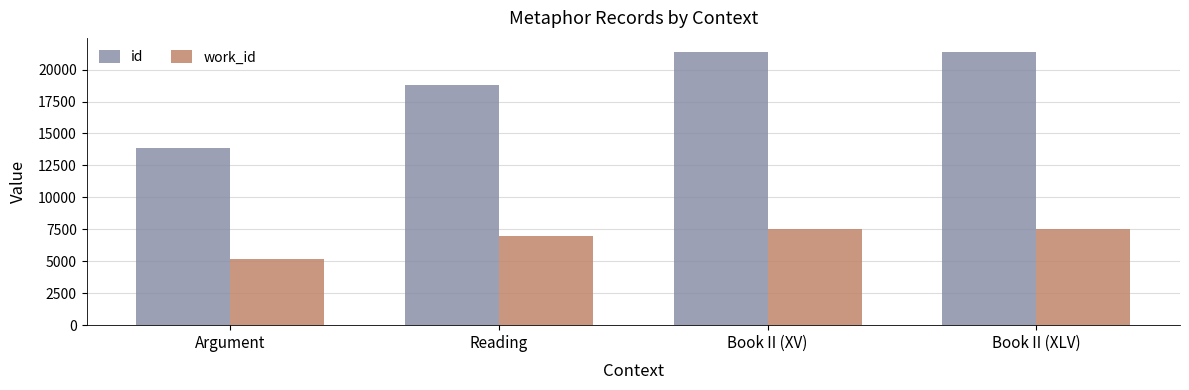

The id series shows 21405 at Book II (XV). True or false?

True